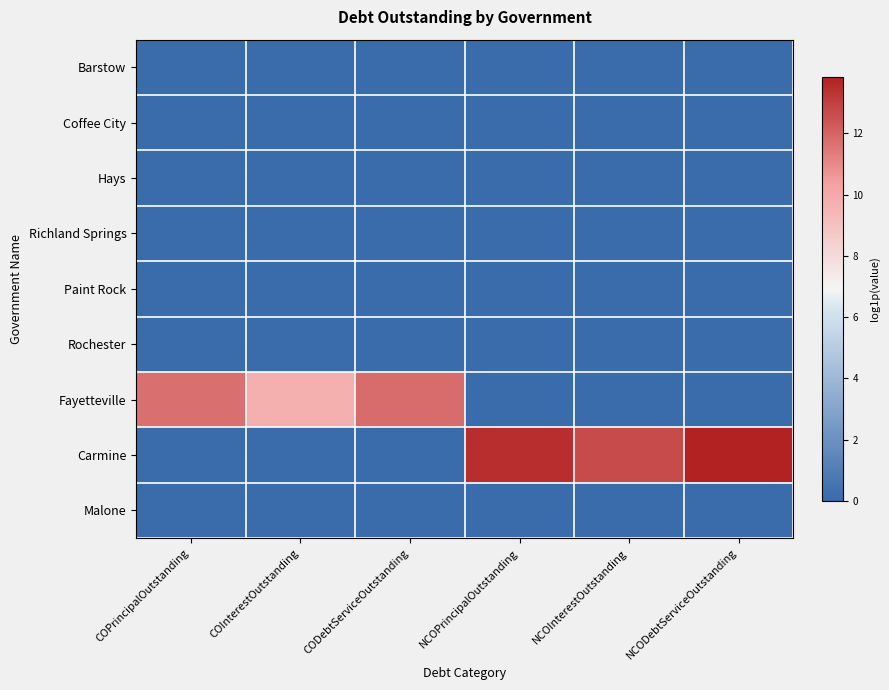

What is the spread (max minus min) of values at NCOInterestOutstanding?

12.7